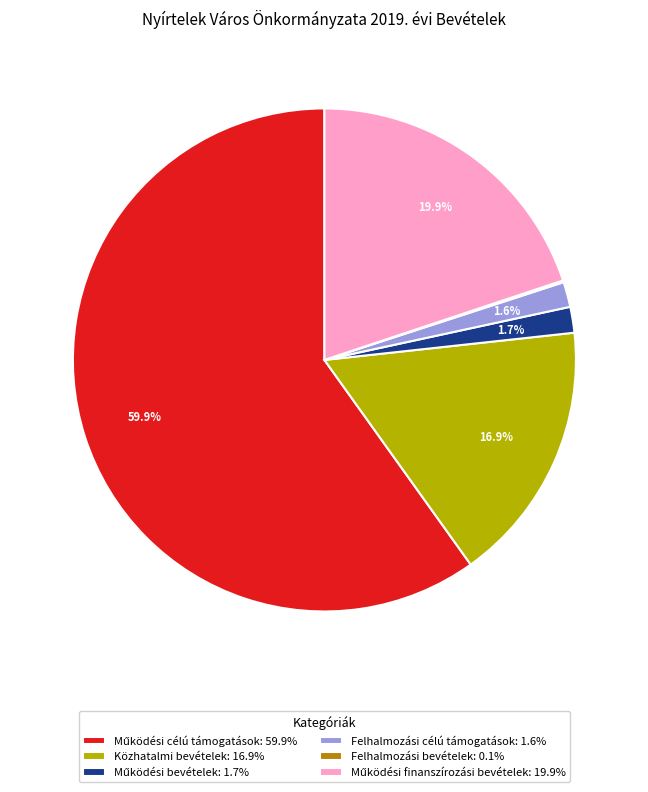

To the nearest percent, what is the average slice percentage?

17%